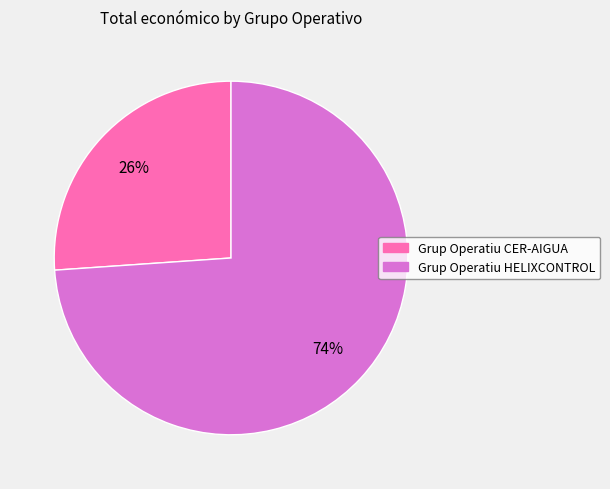

Which slice is the largest?

Grup Operatiu HELIXCONTROL